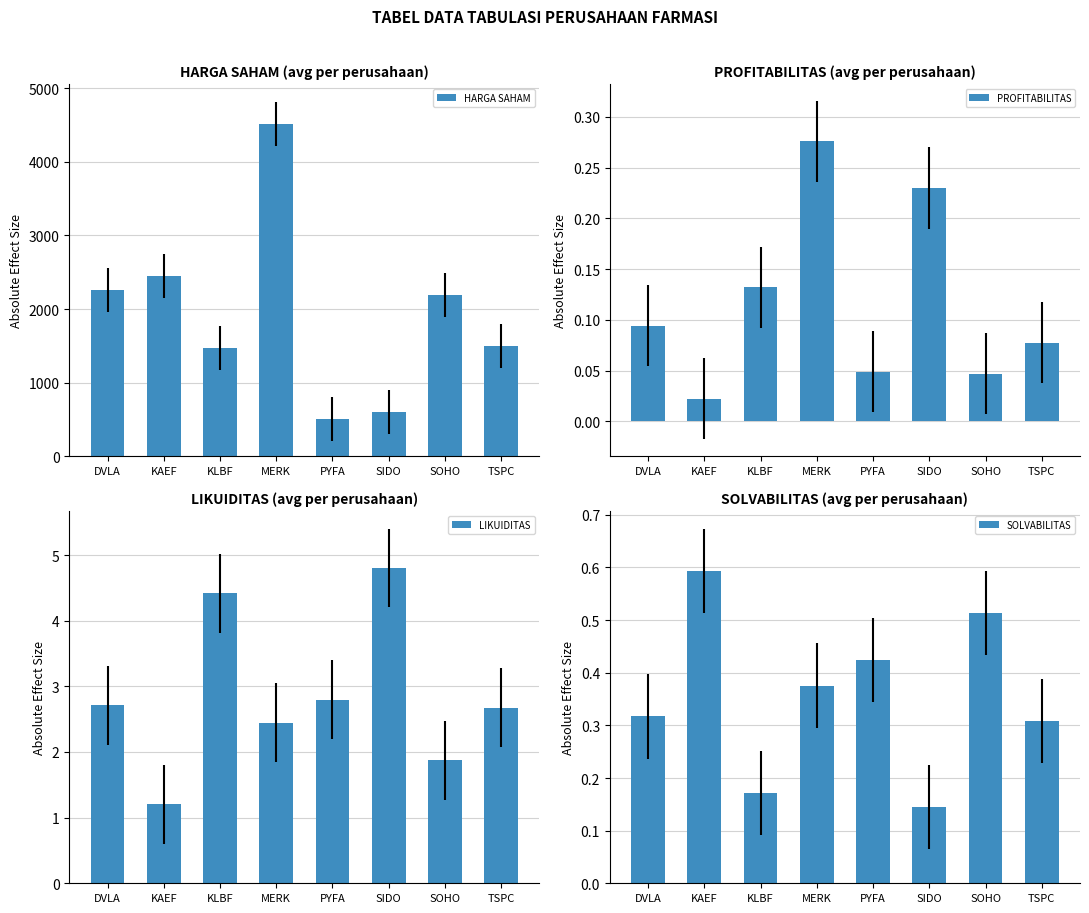

What is the sum of the LIKUIDITAS values at SIDO and MERK?

7.2